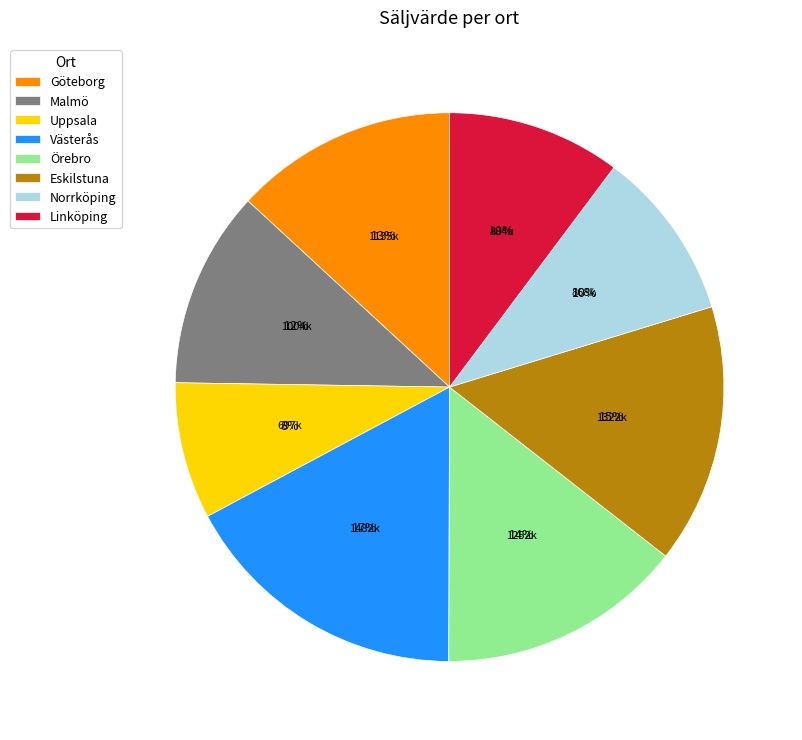

What is the smallest slice in the pie chart?

Uppsala